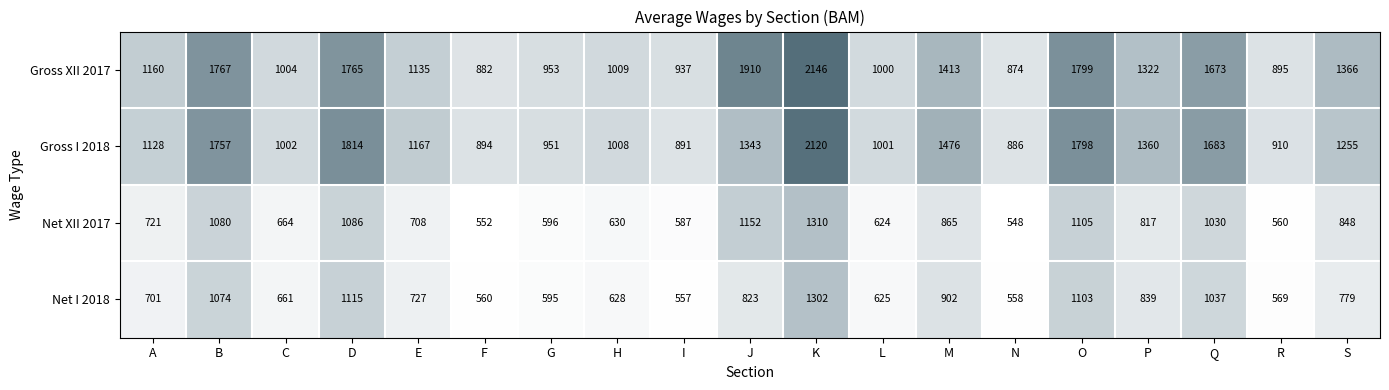

What is the difference between the second highest and second lowest values in the Gross XII 2017 series?

1028